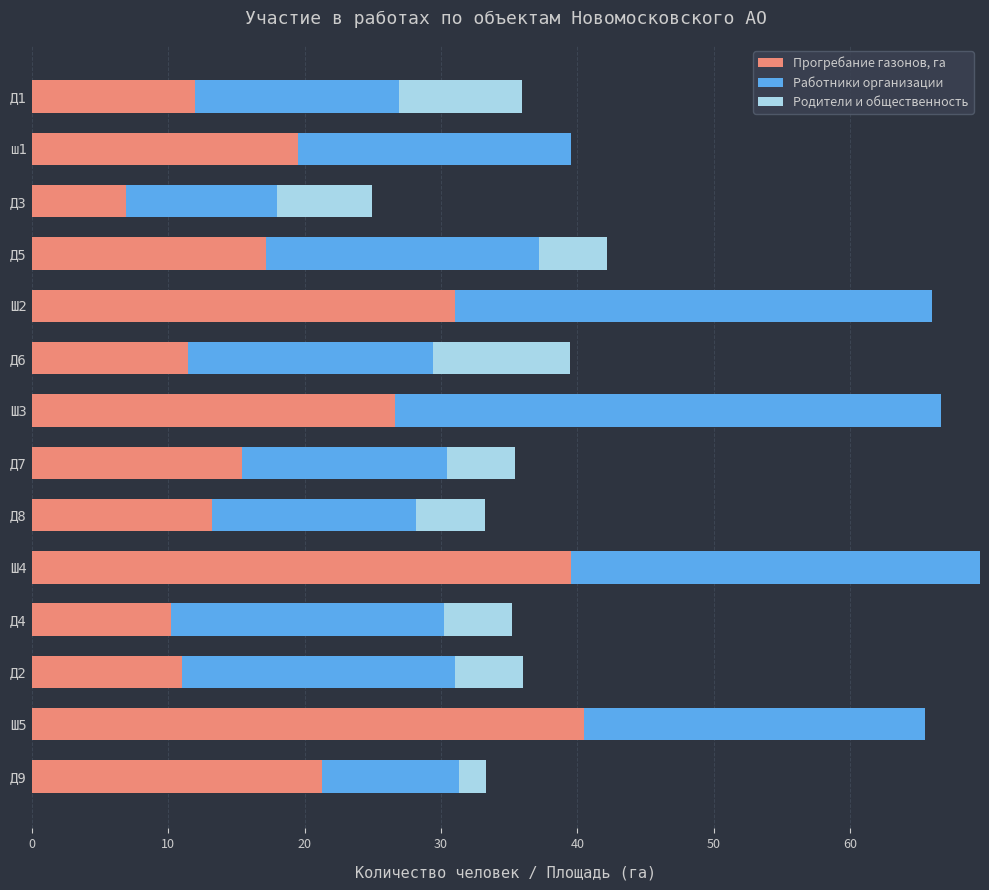

What is the maximum value for Прогребание газонов, га?

40.5